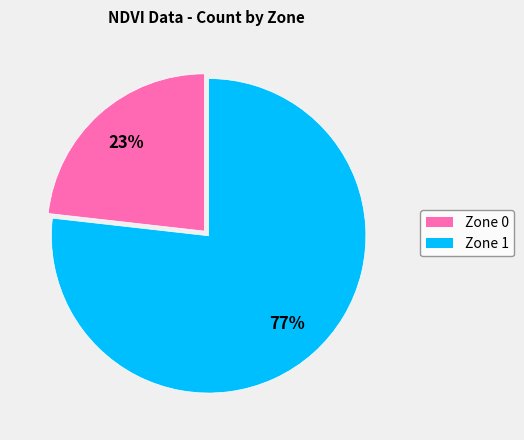

How many slices are in this pie chart?

2